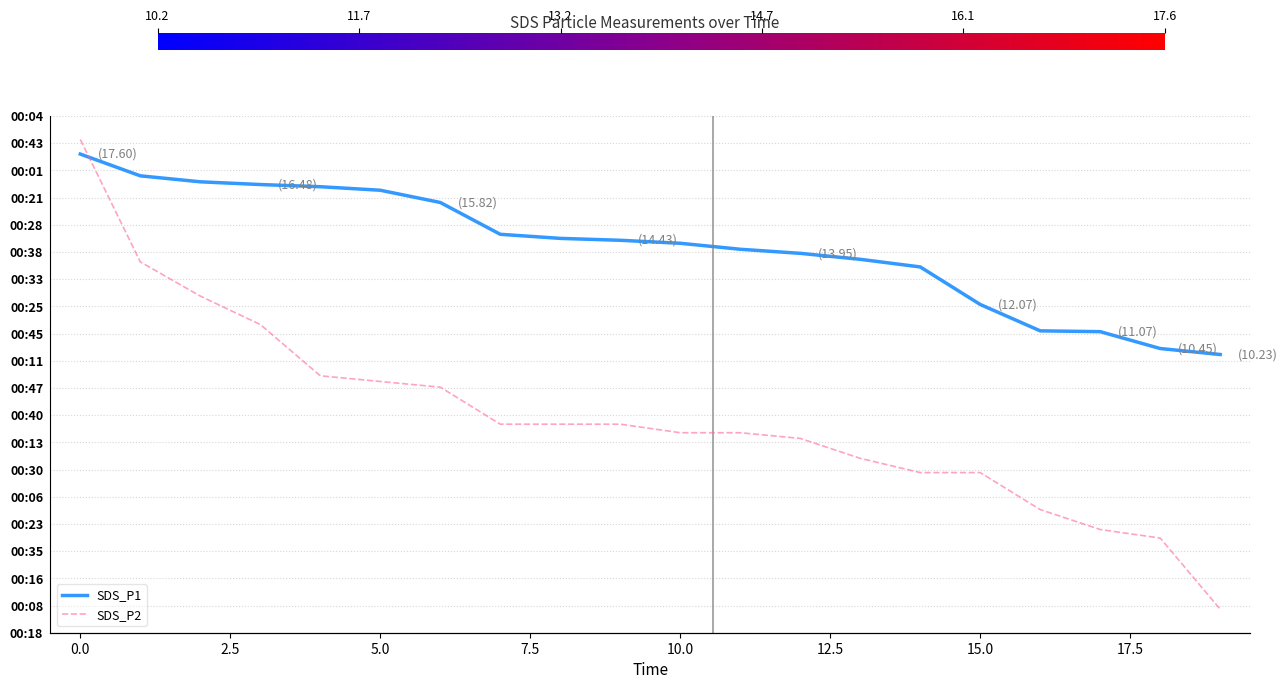

At 12.5, list the series in order from smallest to largest.

SDS_P2, SDS_P1